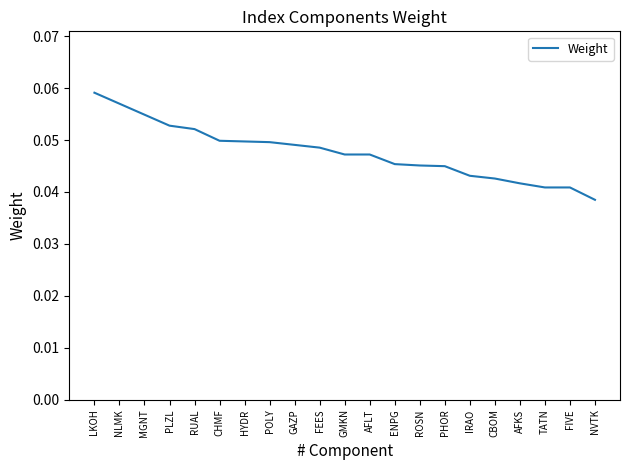

What position from the left is IRAO?

16